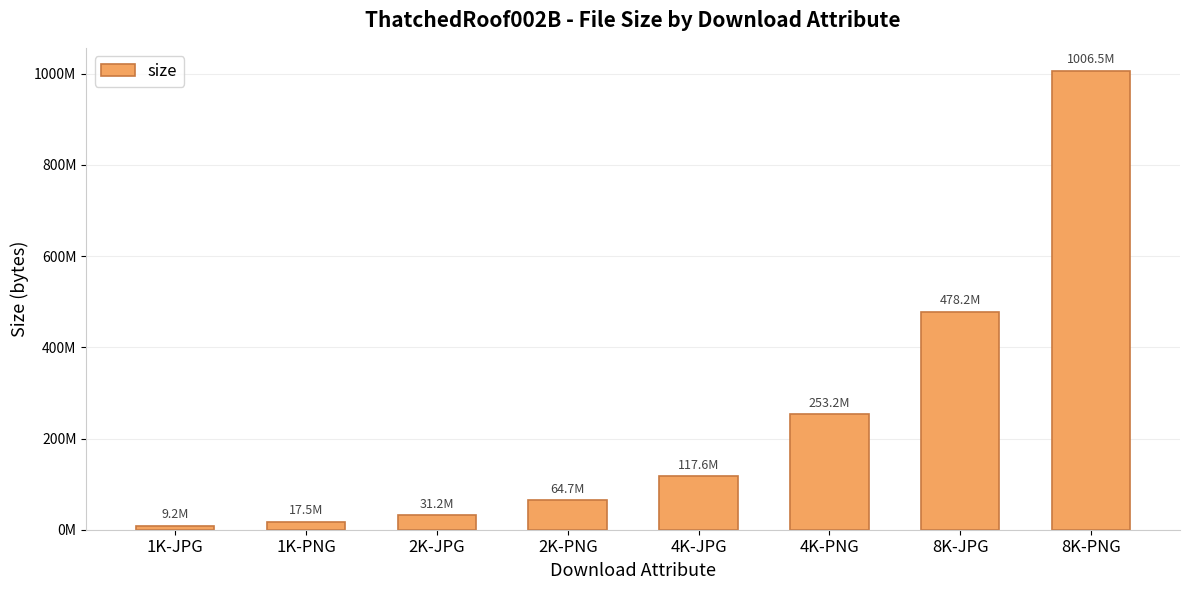

Does the chart contain any negative values?

No